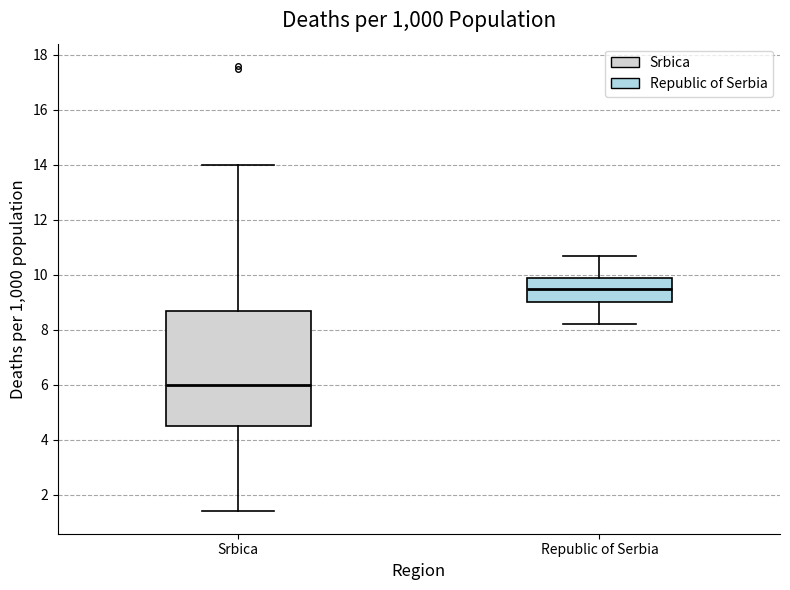

Reading left to right, read every box against the y-axis: the position of its median line, the range the box covers, and the ends of its whiskers. The values are not printed on the chart, so give them approximately, as read against the axis.

Srbica: median 6.0, box 4.6 to 8.8, whiskers 1.4 to 14.0
Republic of Serbia: median 9.6, box 9.0 to 10.0, whiskers 8.2 to 10.8